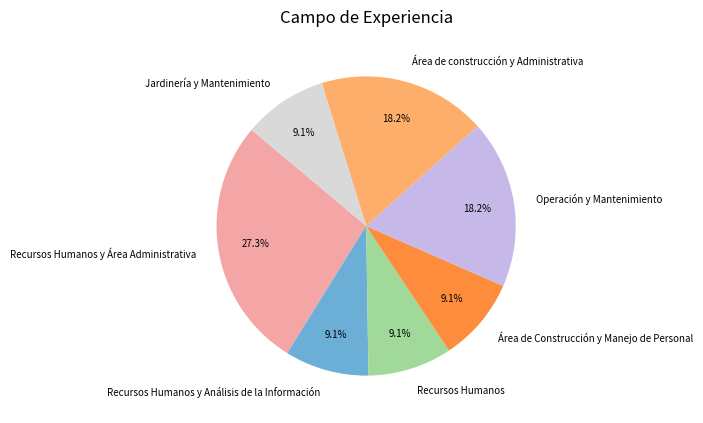

Which has a higher value, Recursos Humanos y Área Administrativa or Recursos Humanos y Análisis de la Información?

Recursos Humanos y Área Administrativa